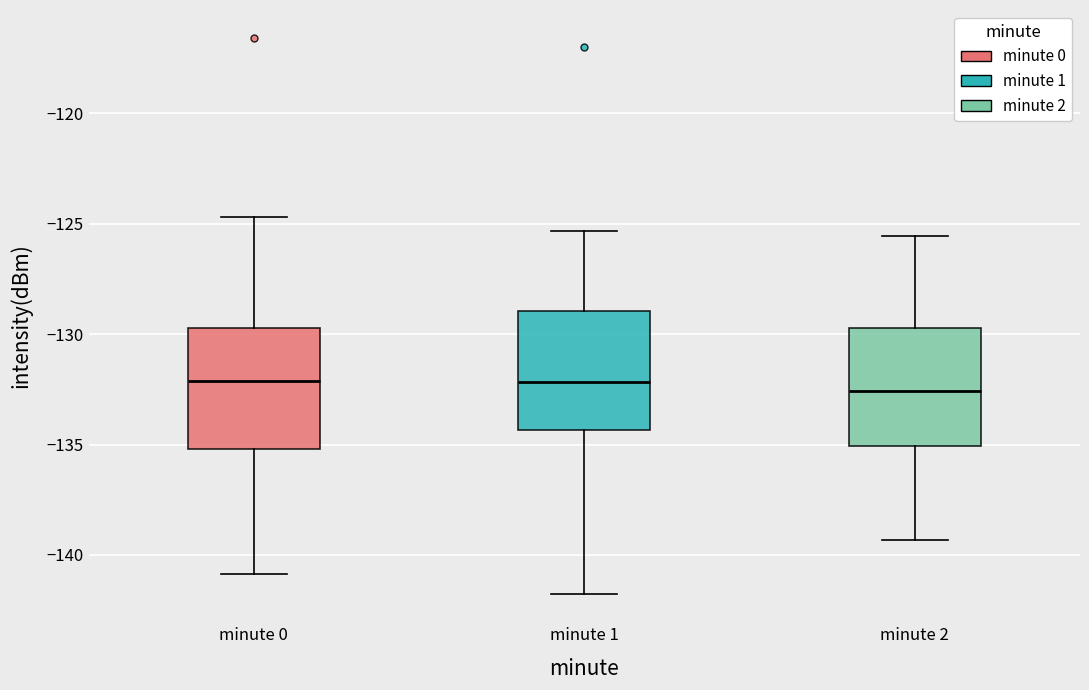

Where is the upper edge of the box for minute 0 on the y-axis? The values are not printed on the chart, so give them approximately, as read against the axis.

-129.5